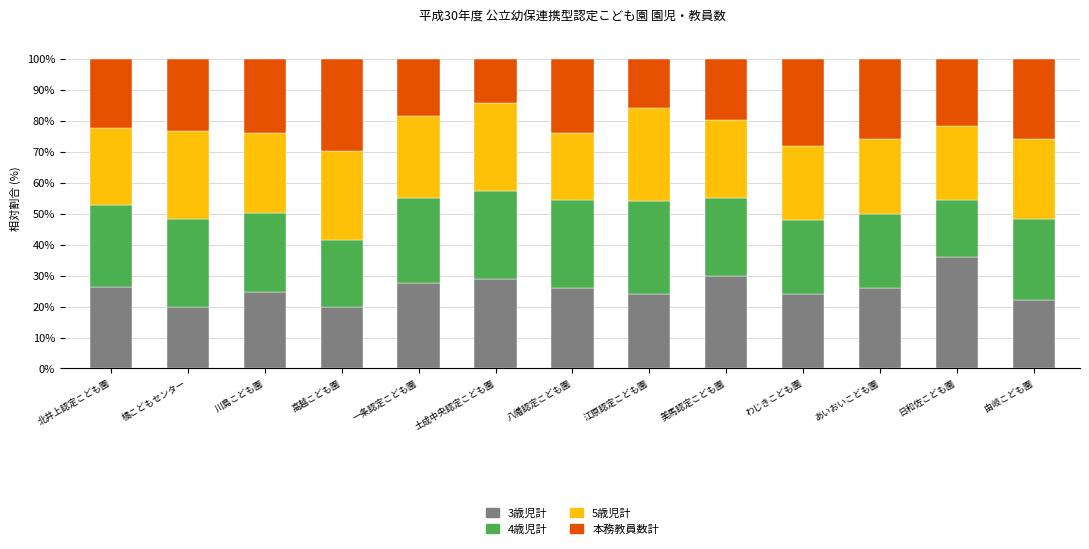

What is the maximum value for 3歳児計?

35.9